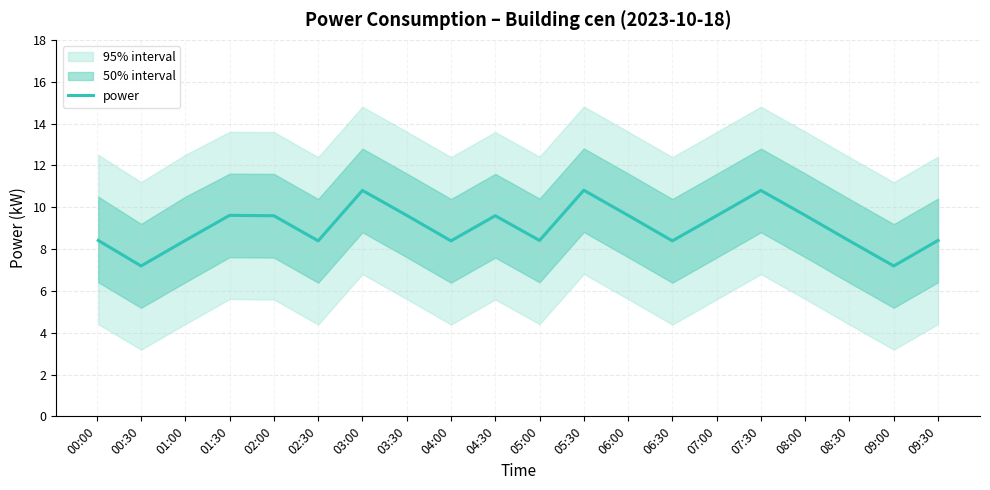

True or false: power has a value of 14.2 at 04:00.

False